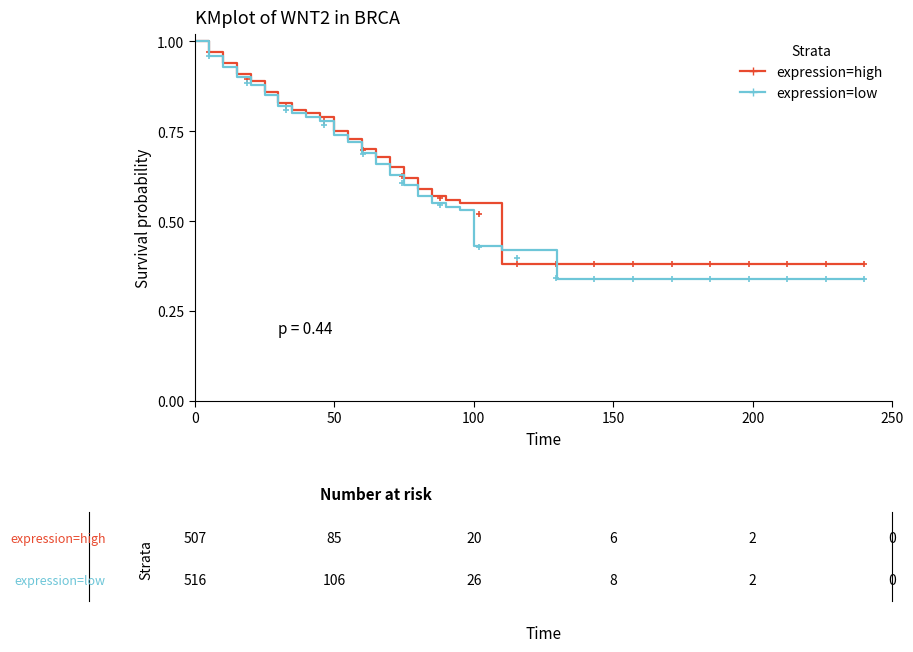

What is the value of the expression=high point at the 24th from the left?

0.4